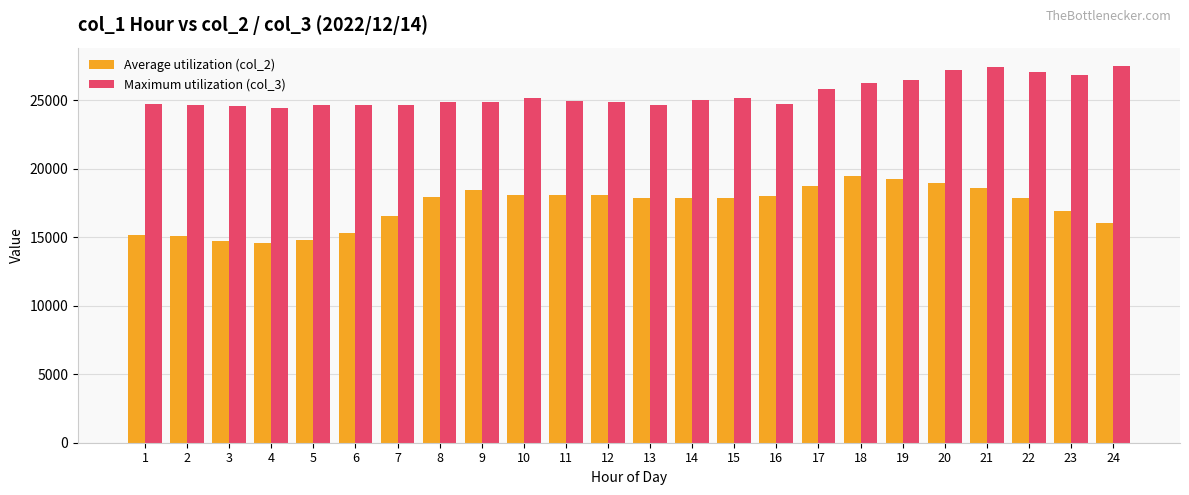

What are all the series names shown in the legend?

Average utilization (col_2), Maximum utilization (col_3)